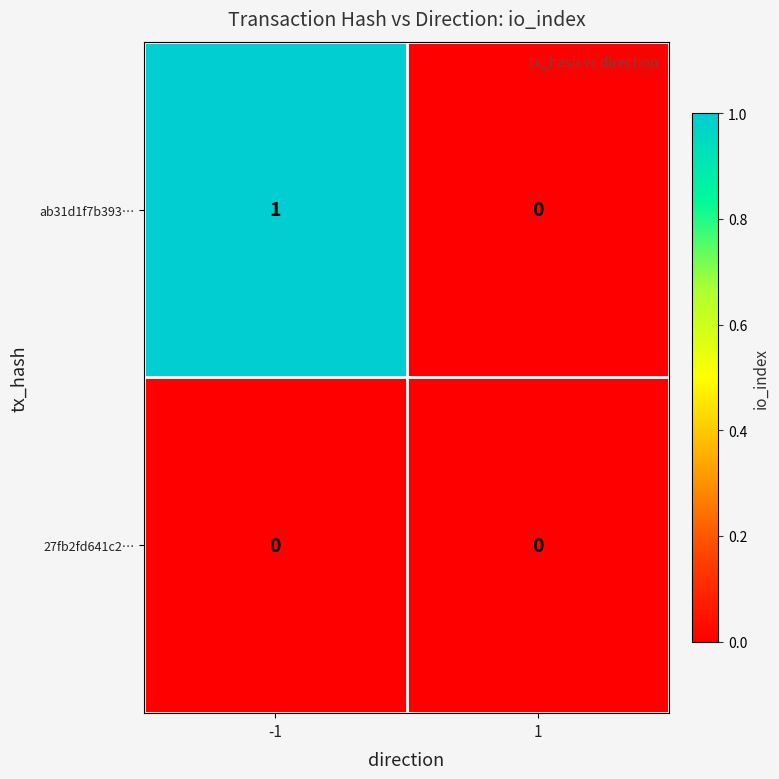

Which label corresponds to the largest value in the chart?

-1